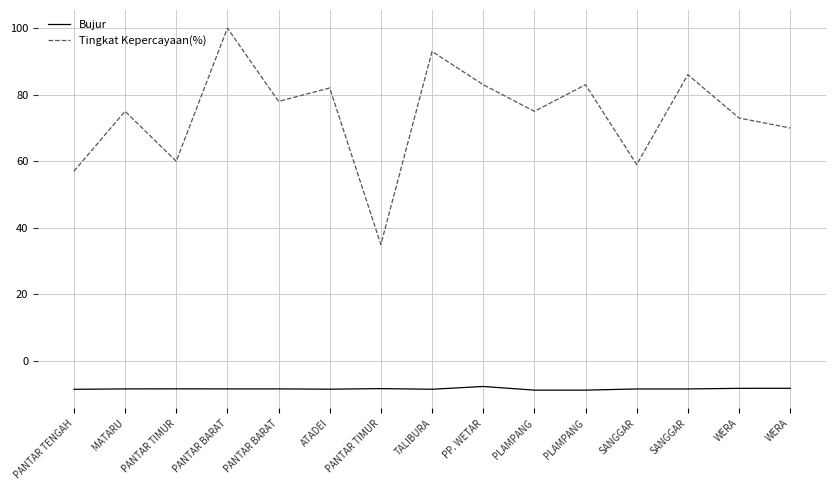

What is the minimum value shown in the chart?

-8.7